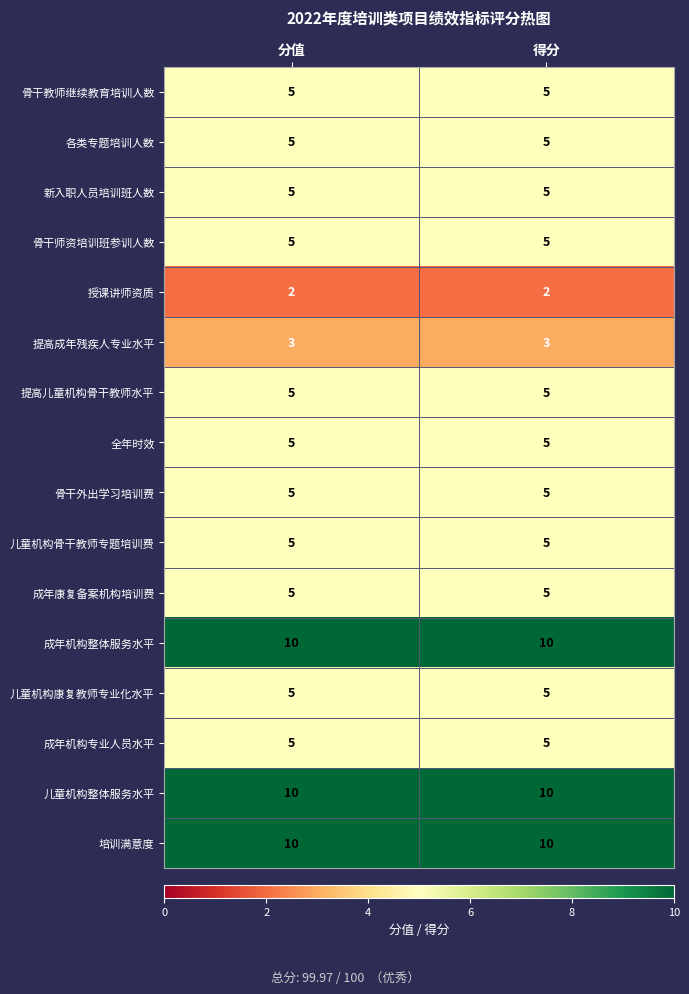

Is the value of 新入职人员培训班人数 at 得分 greater than the value of 授课讲师资质 at 分值?

Yes